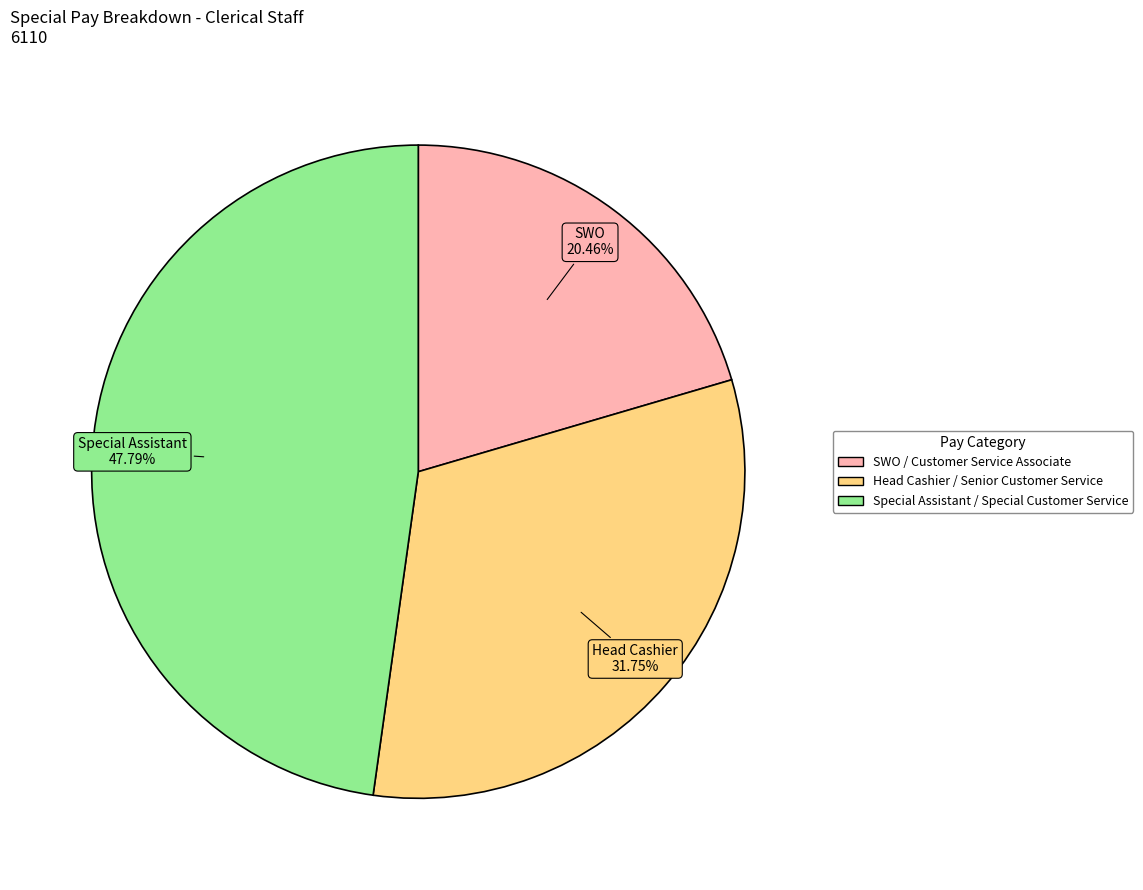

What percentage is the Head Cashier / Senior Customer Service slice, to the nearest percent?

32%